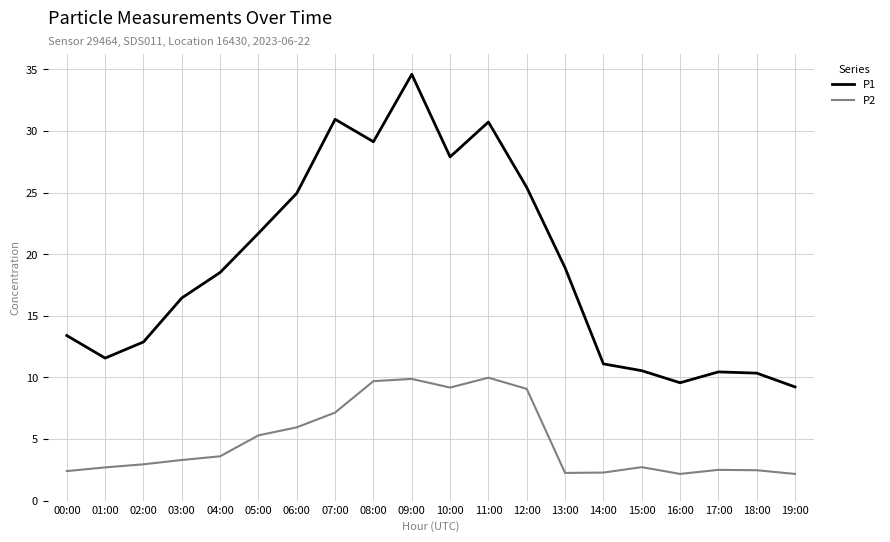

What position from the left is 04:00?

5